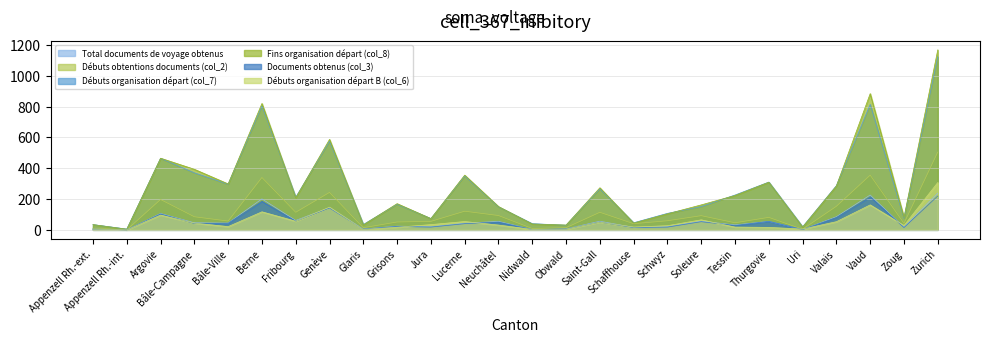

How many data points in Débuts organisation départ (col_7) are less than 212?

13